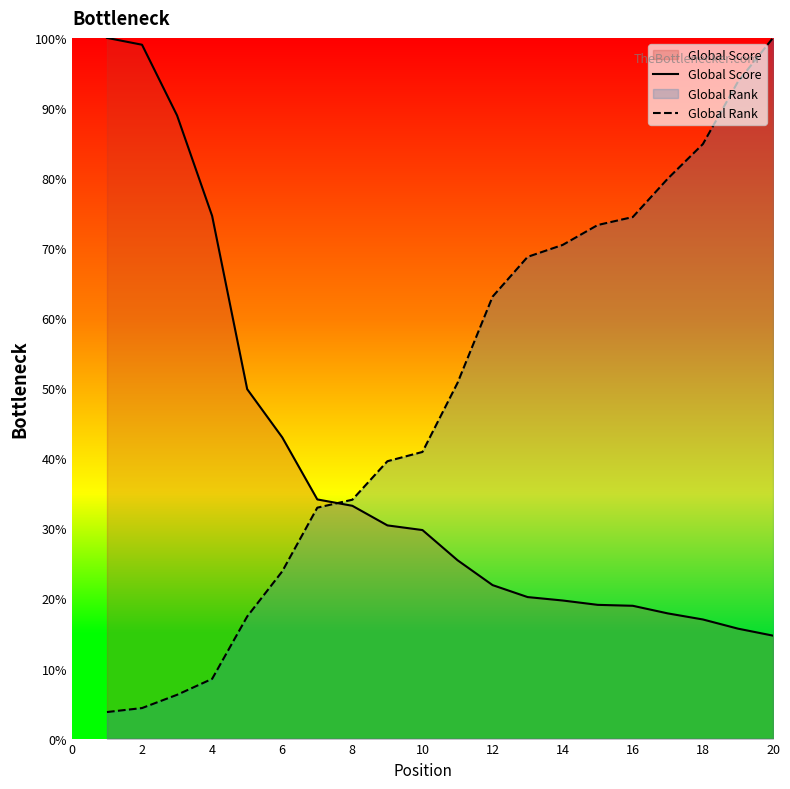

Does the chart display data point markers on the line(s)?

No